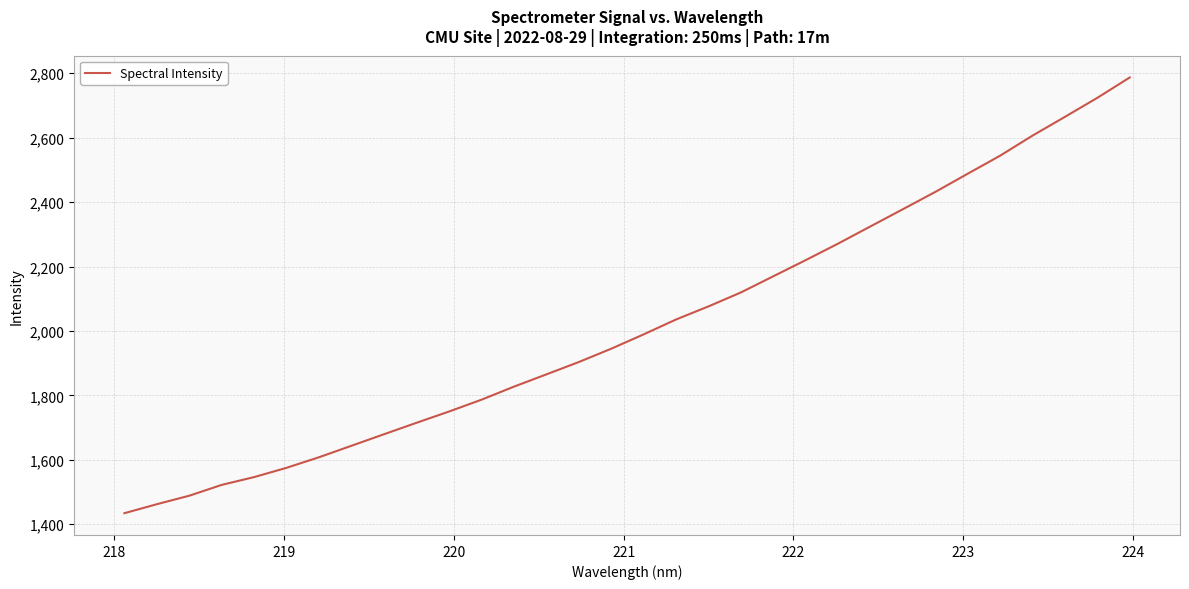

What is the minimum value shown in the chart?

1434.4